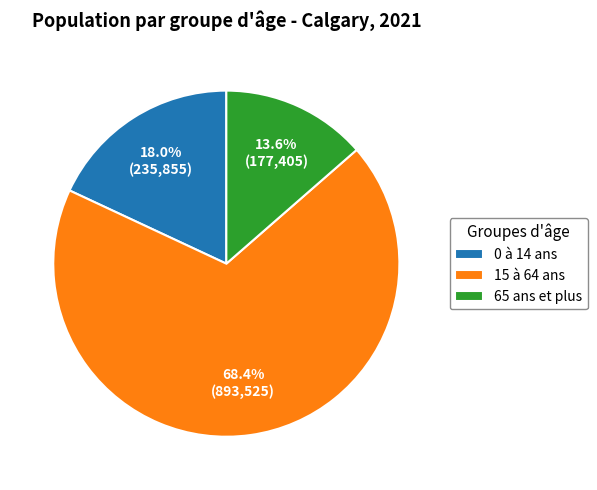

Between 65 ans et plus and 0 à 14 ans, which is larger?

0 à 14 ans